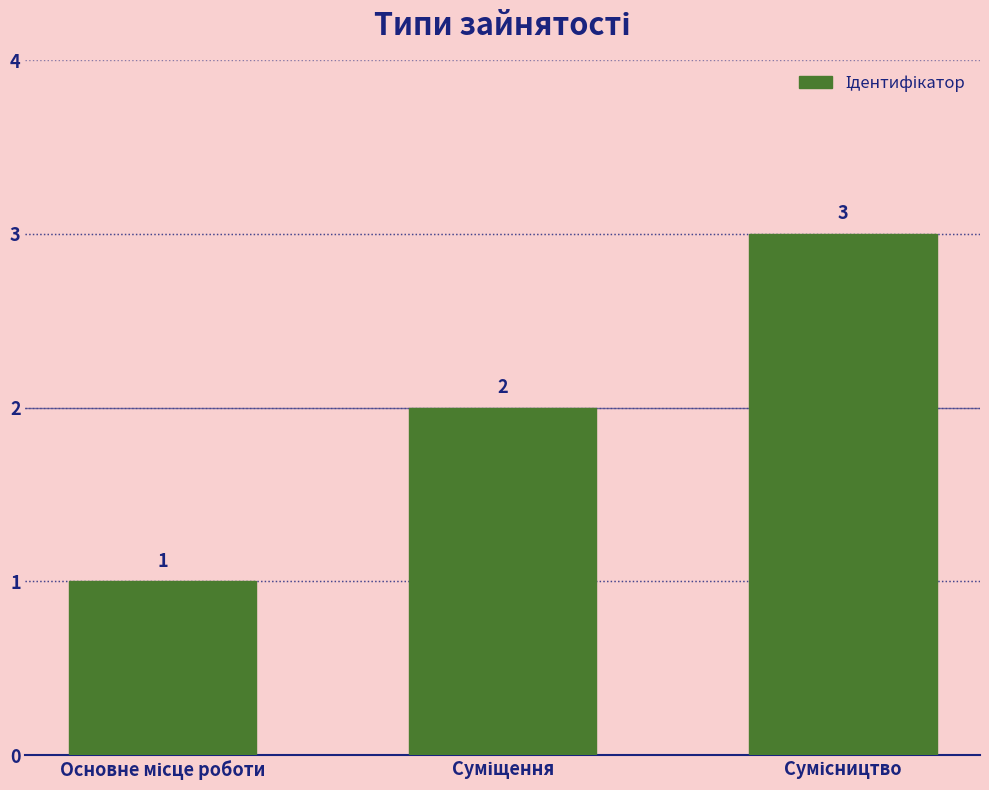

Count the values in the range 1 to 3.

3